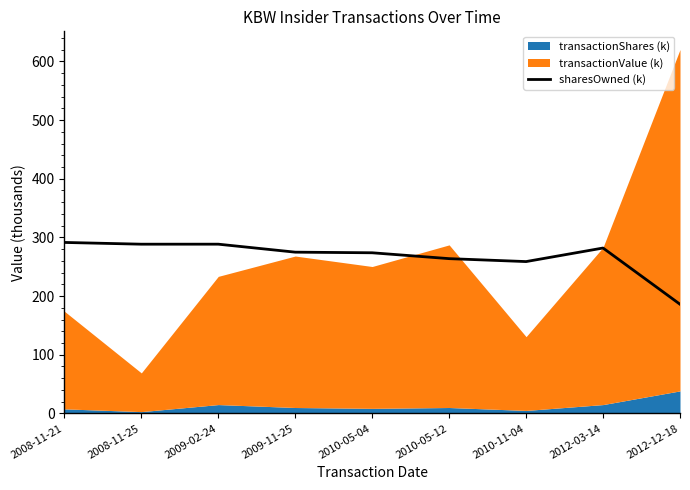

What is the ratio of the value at 2012-12-18 to the value at 2008-11-25?

0.6